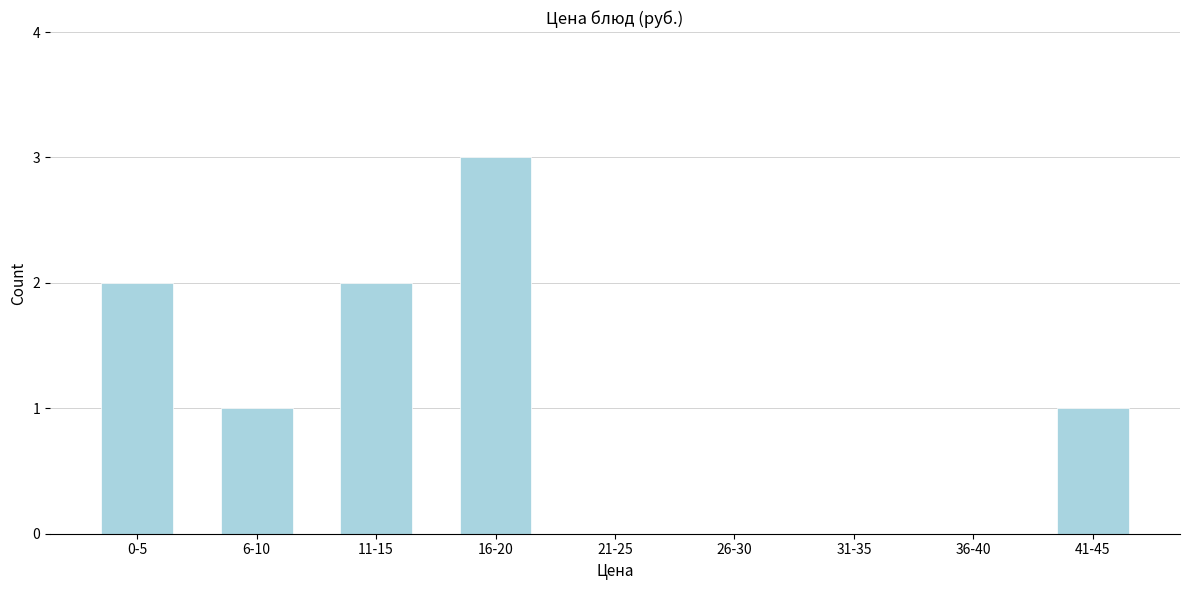

Reading left to right, transcribe all the data shown in this chart.

0-5=2	6-10=1	11-15=2	16-20=3	21-25=0	26-30=0	31-35=0	36-40=0	41-45=1